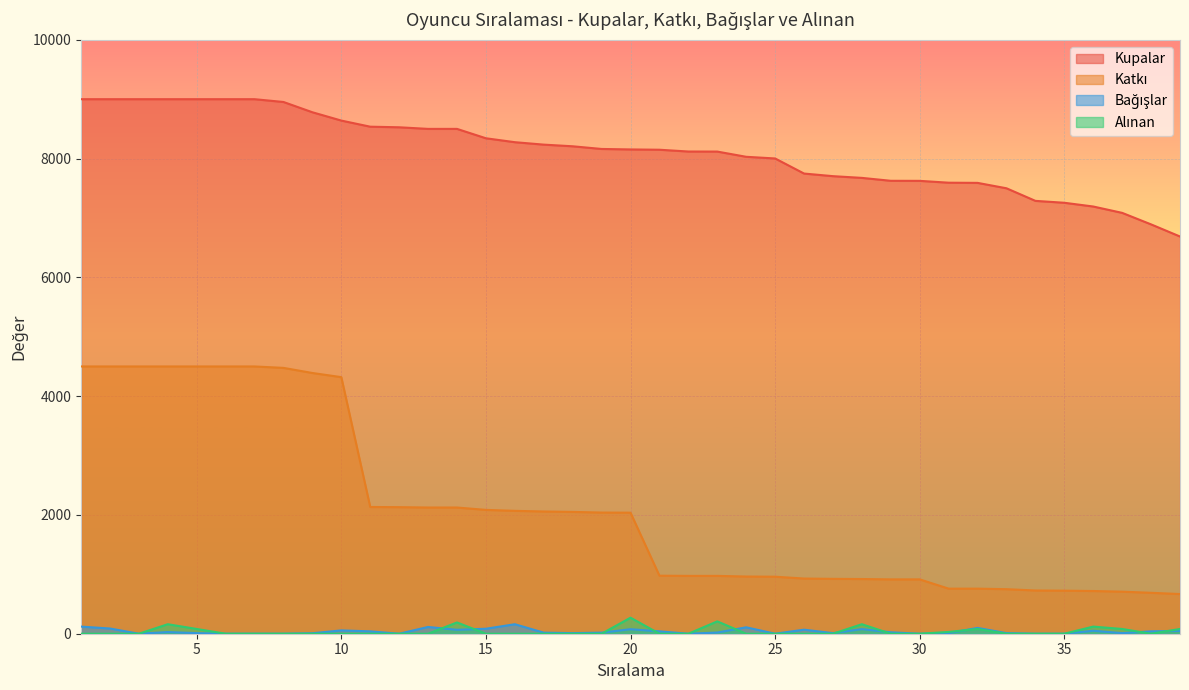

The Bağışlar series shows 98 at 32. True or false?

True